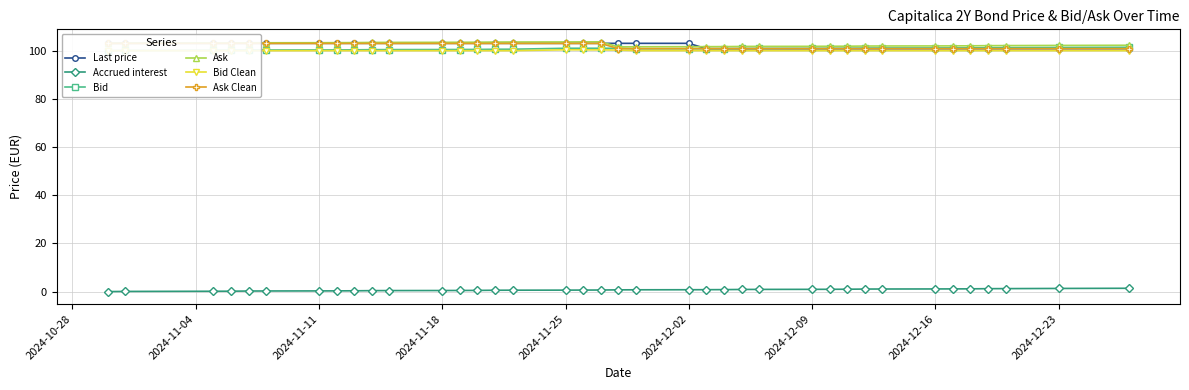

Is it true that Ask equals 103.3 at 2024-11-11?

True